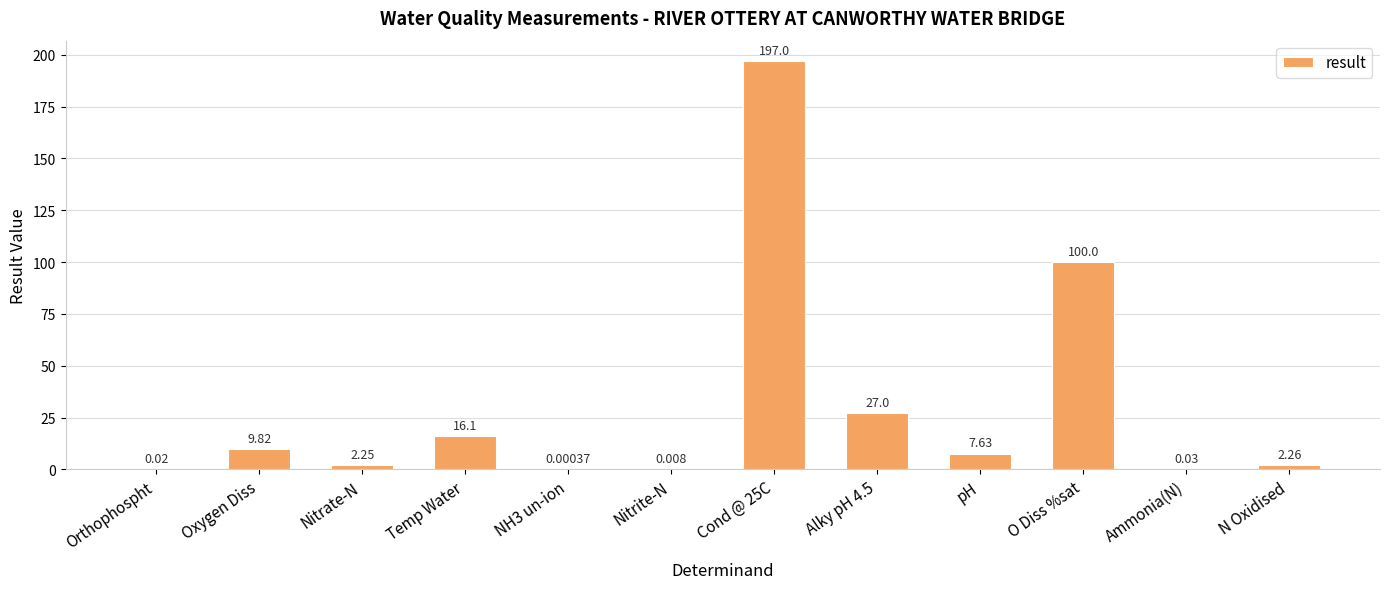

What is the maximum value shown in the chart?

197.0